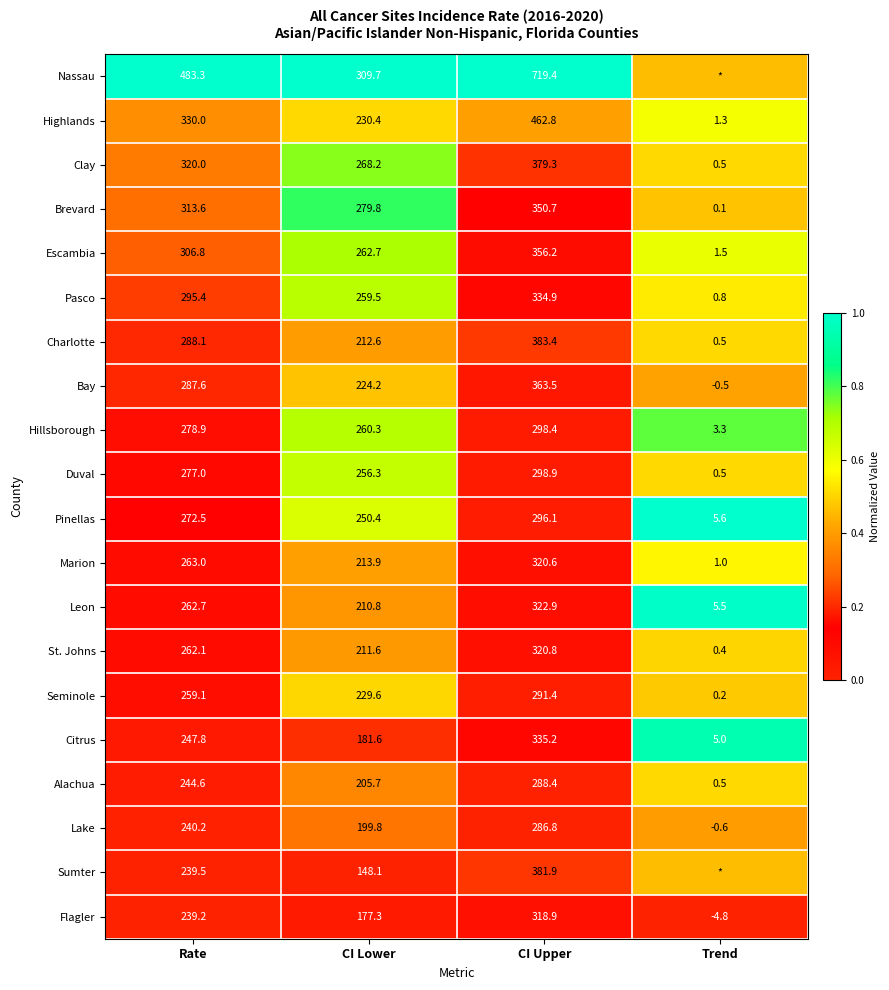

Where is Alachua nearest to the value 144?

CI Lower